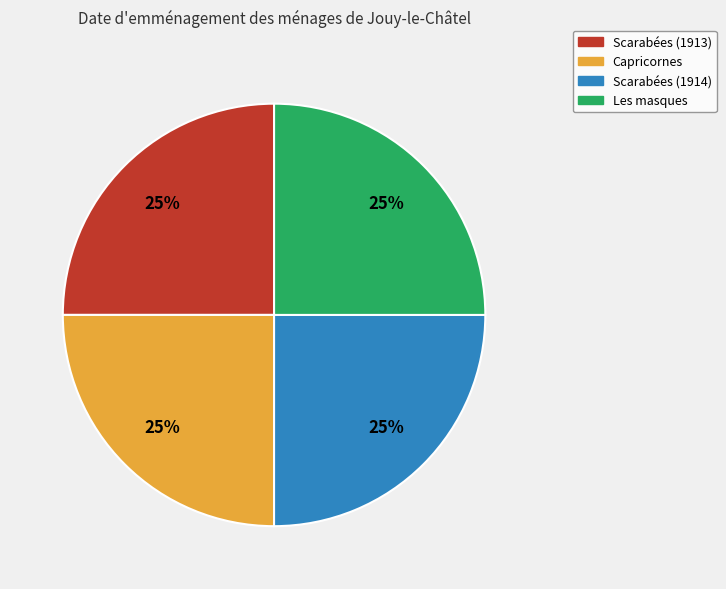

Does Les masques account for over 50% of the chart?

No